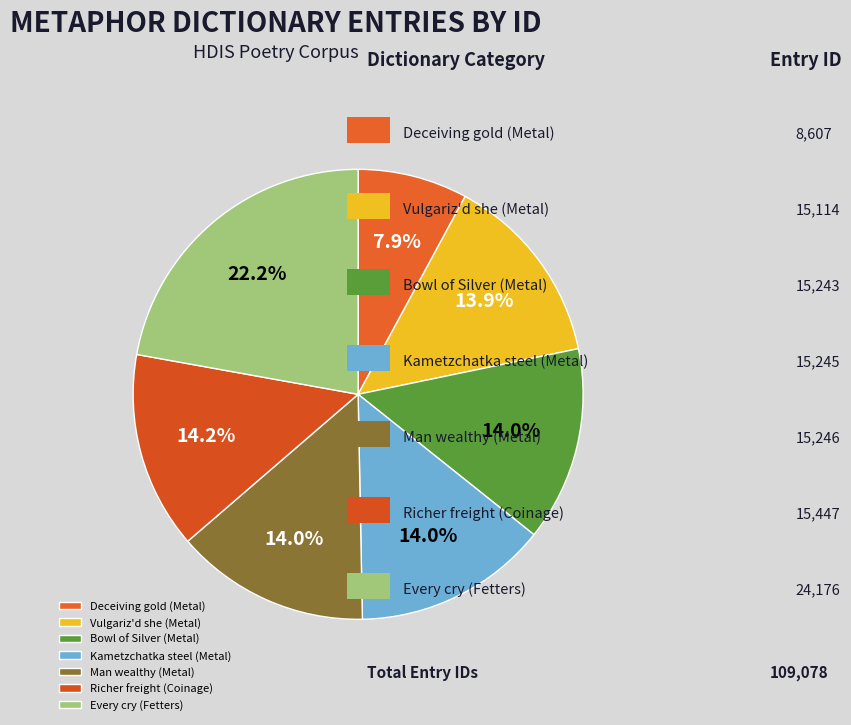

How many segments does this pie chart have?

7